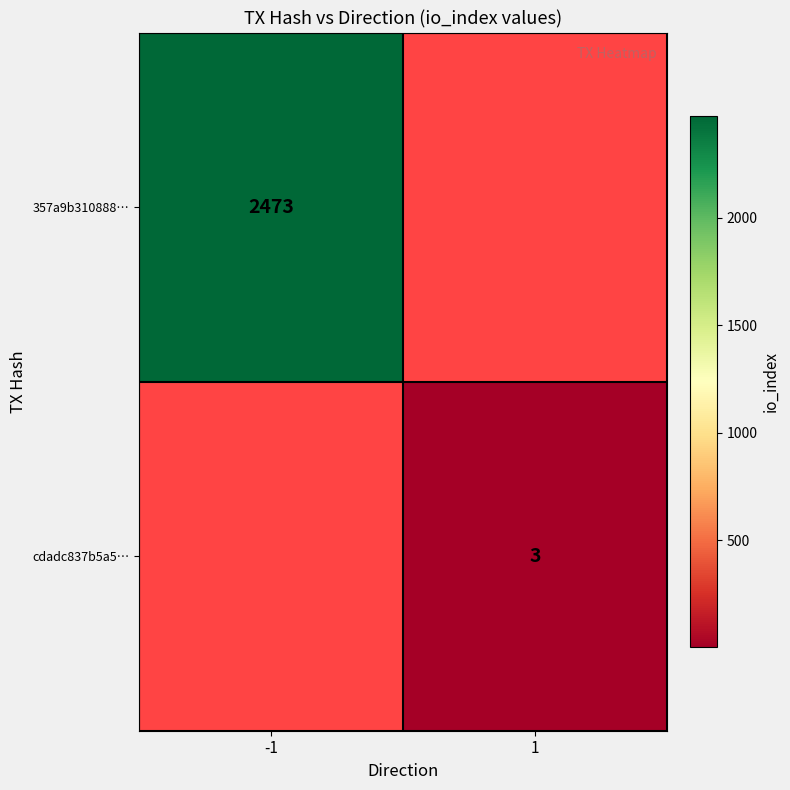

True or false: 357a9b310888… has a value of 509 at -1.

False